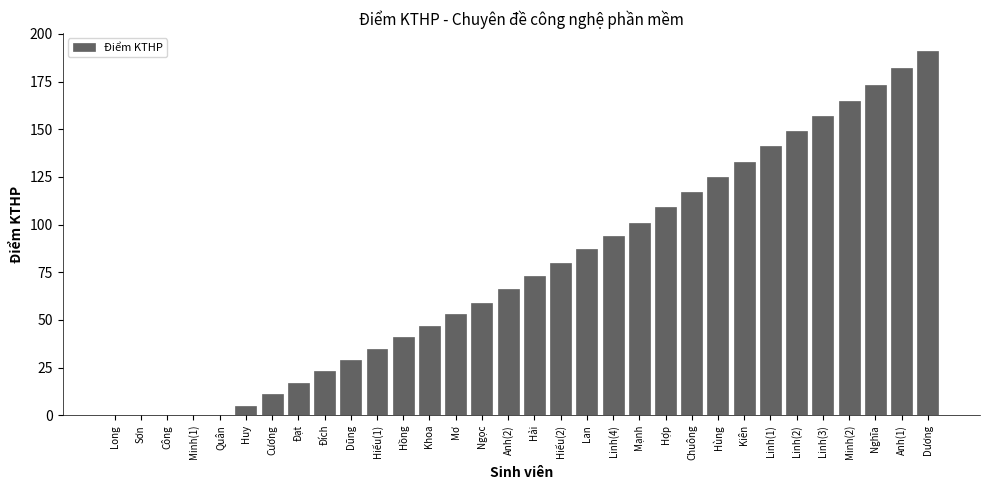

Reading left to right, transcribe all the data shown in this chart.

0	0	0	0	0	5	11	17	23	29	35	41	47	53	59	66	73	80	87	94	101	109	117	125	133	141	149	157	165	173	182	191